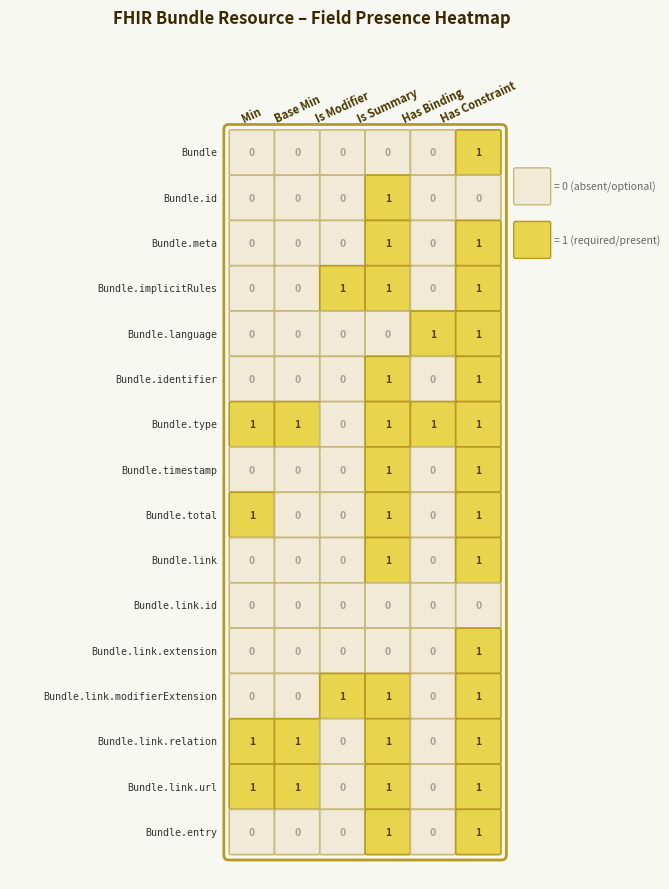

Which series has the widest spread of values?

Bundle